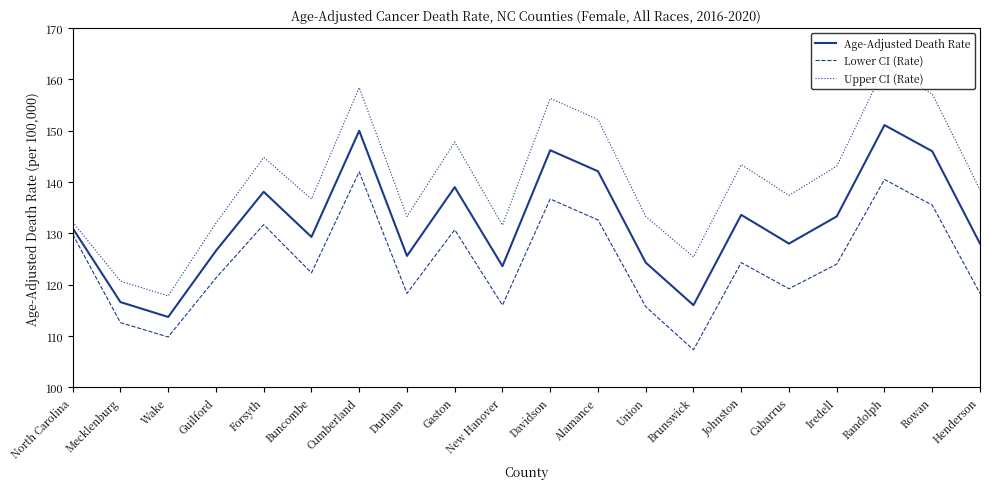

The value of Age-Adjusted Death Rate at Cabarrus is 166.9. True or false?

False